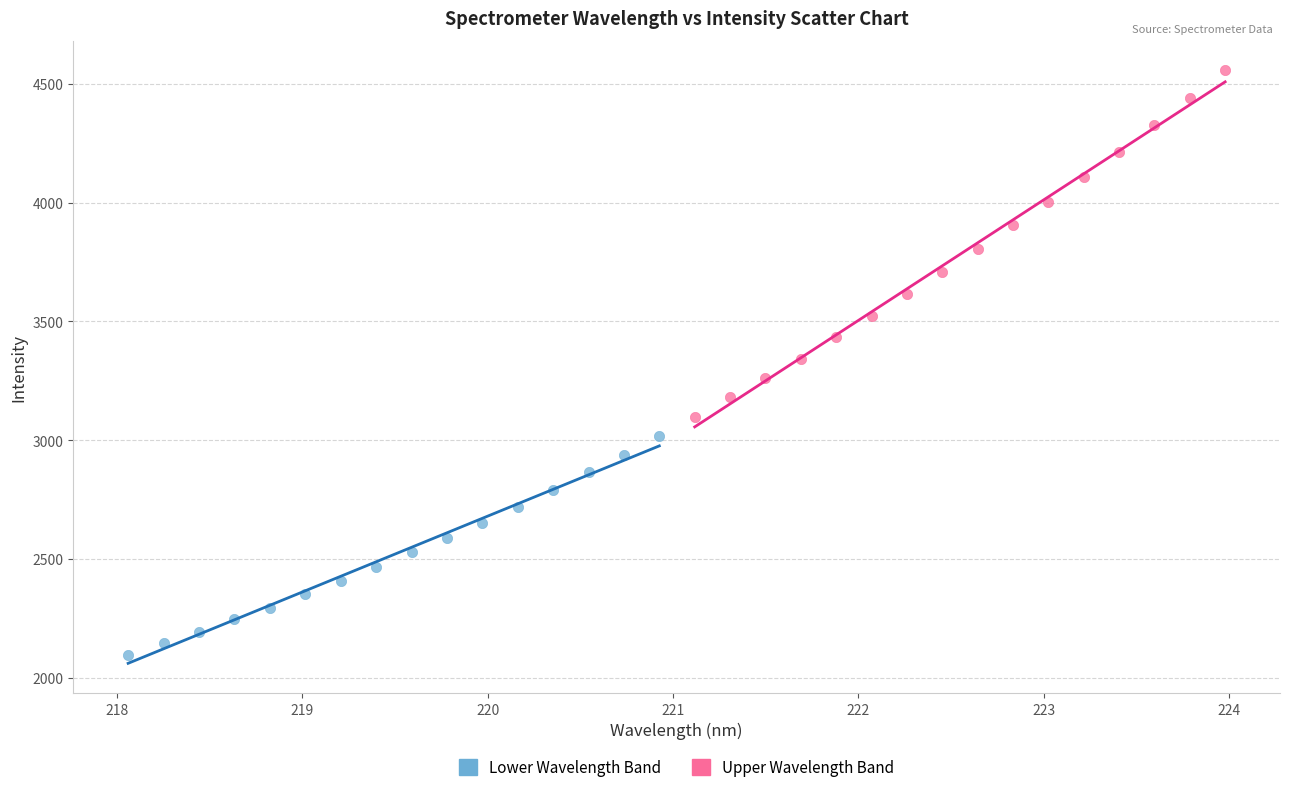

Which series contains the lowest Y value?

Lower Wavelength Band